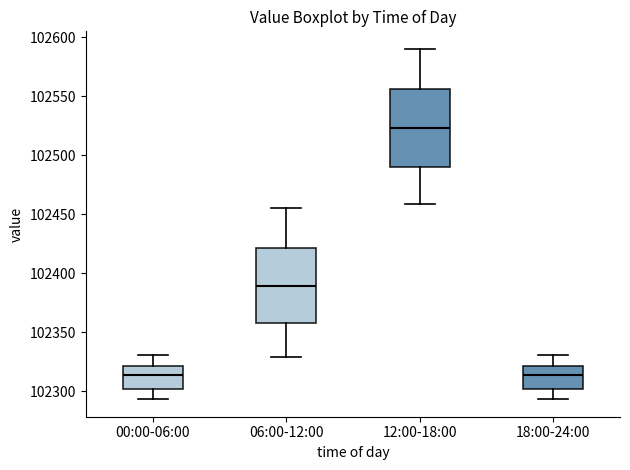

Reading left to right, read every box against the y-axis: the position of its median line, the range the box covers, and the ends of its whiskers. The values are not printed on the chart, so give them approximately, as read against the axis.

00:00-06:00: median 102315, box 102300 to 102320, whiskers 102295 to 102330
06:00-12:00: median 102390, box 102360 to 102420, whiskers 102330 to 102455
12:00-18:00: median 102525, box 102490 to 102555, whiskers 102460 to 102590
18:00-24:00: median 102315, box 102300 to 102320, whiskers 102295 to 102330